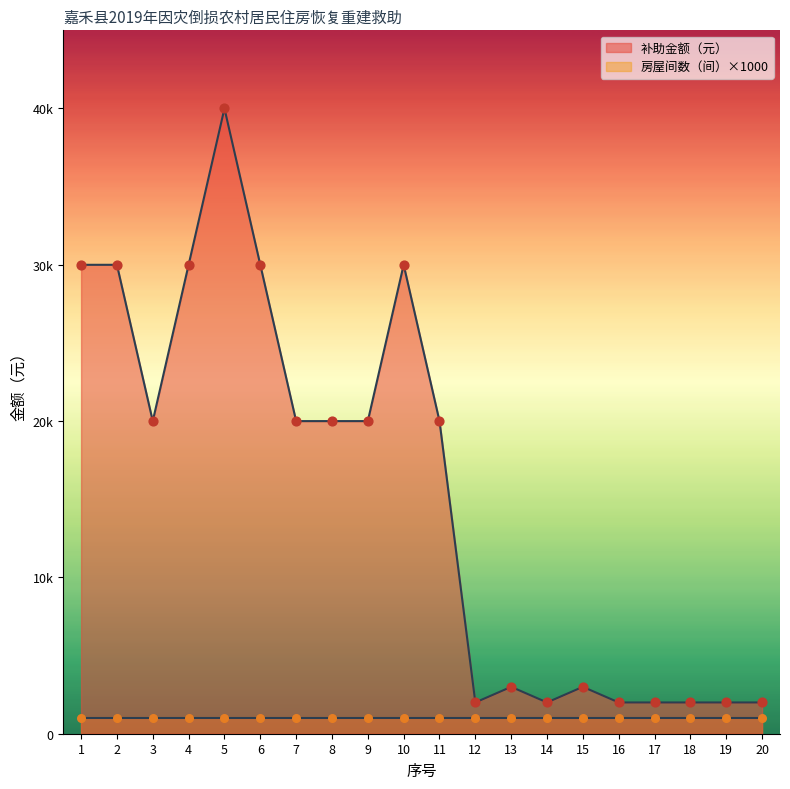

What is the change in value from 9 to 13?

-17000